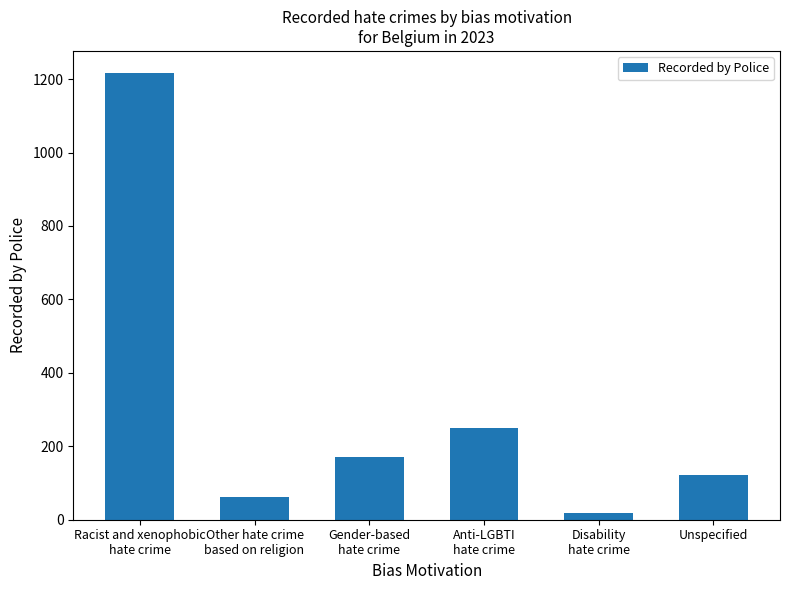

Is it true that the value at Unspecified is 51?

False